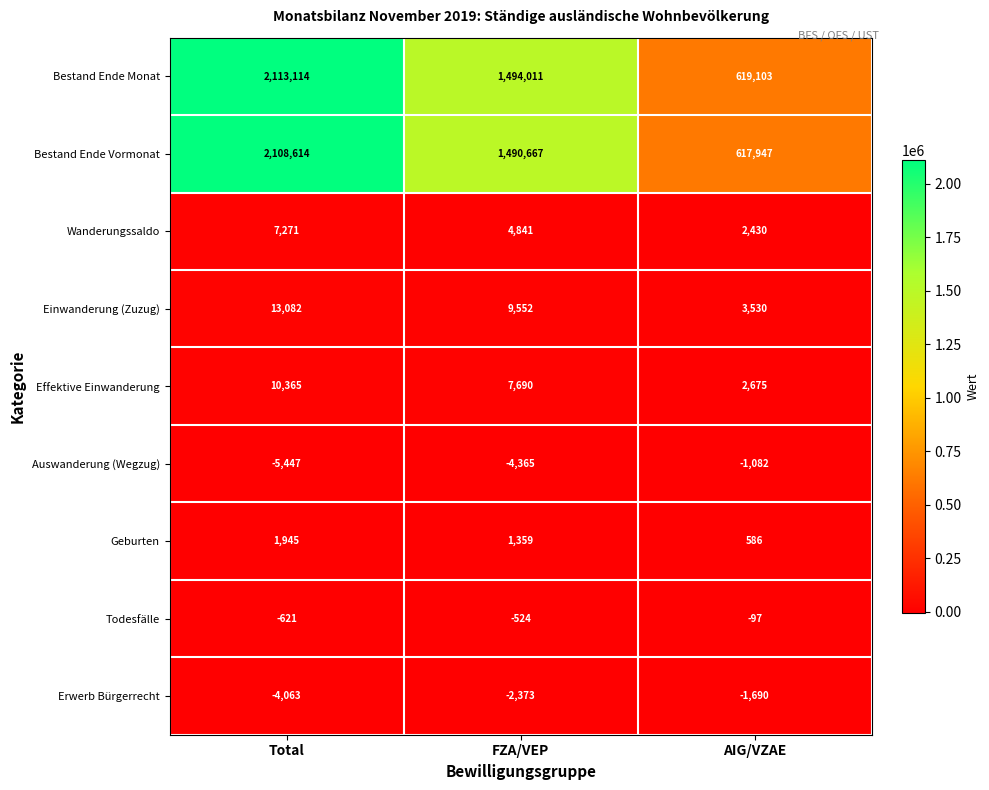

At which category is the sum across all series the highest?

Total